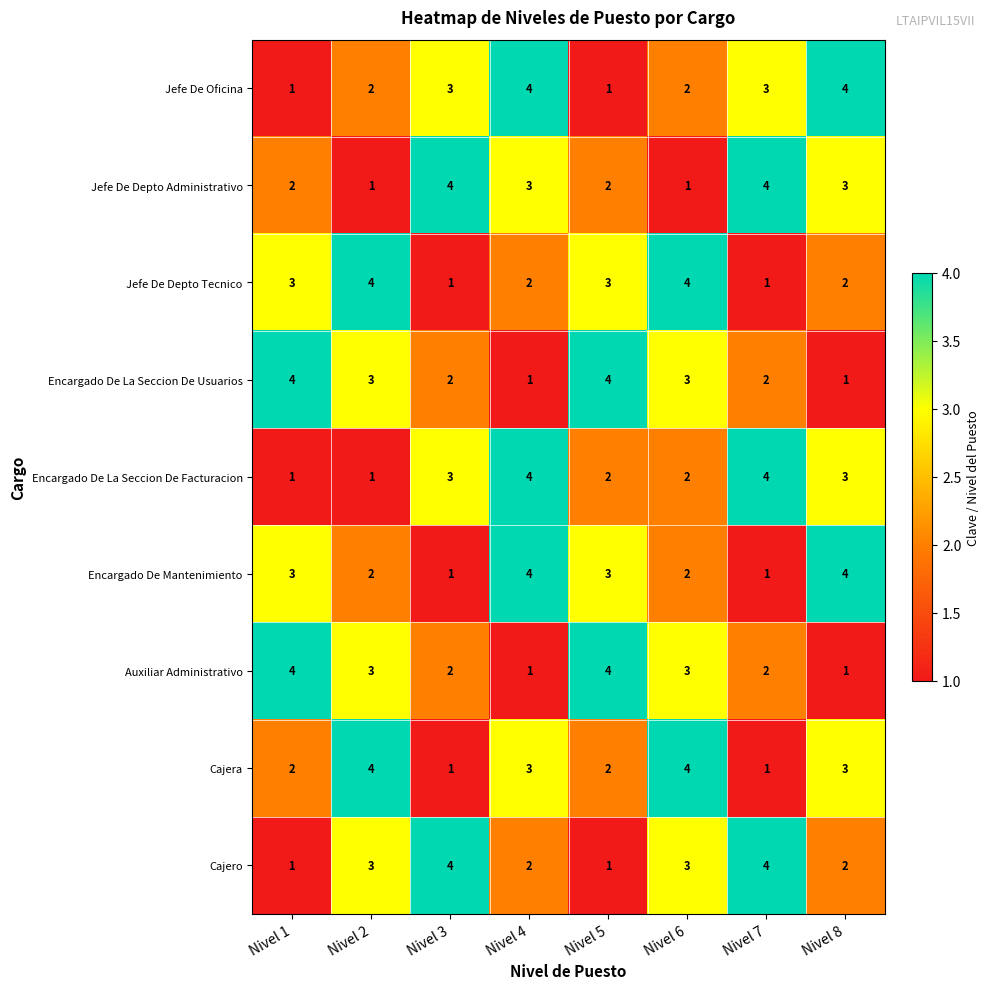

What is the smallest value displayed?

1